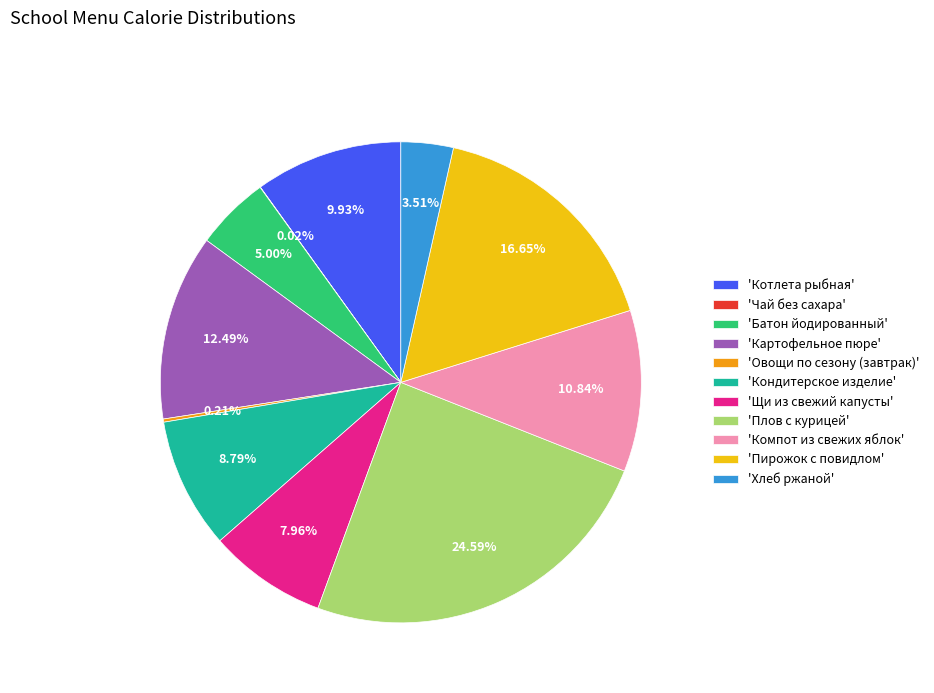

Do 'Кондитерское изделие' and 'Плов с курицей' together represent more than half of the pie?

No